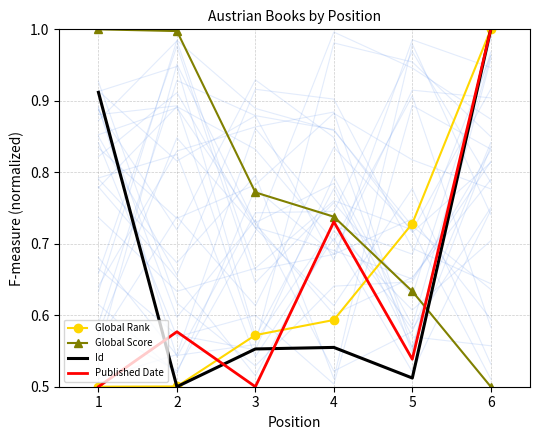

Where do Id and Global Score first cross each other?

5 and 6